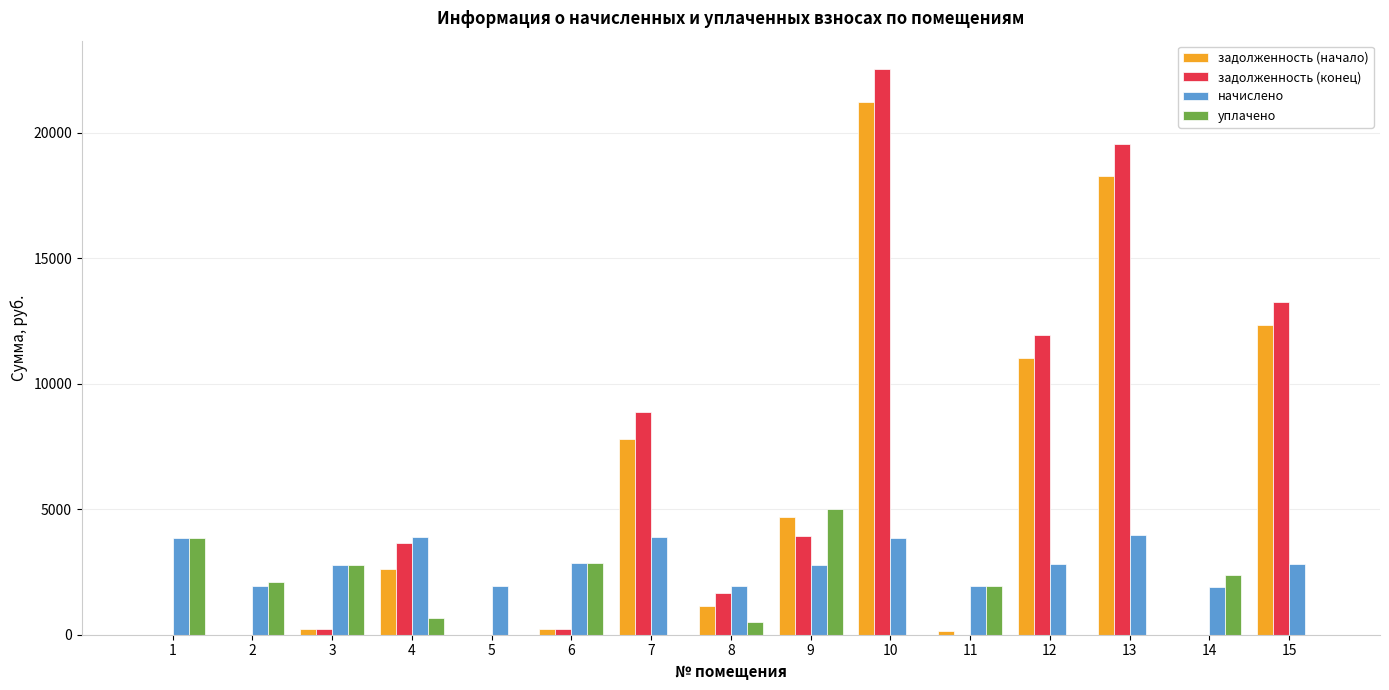

What is the sum of the задолженность (конец) values at 7 and 8?

10509.0